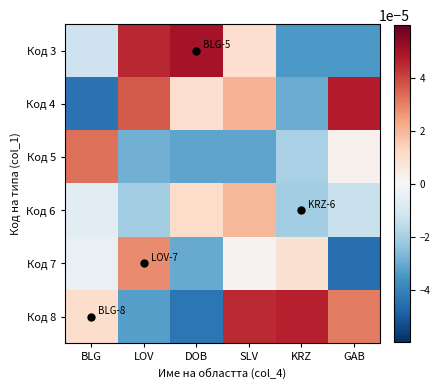

At how many categories does at least one series exceed 0?

6